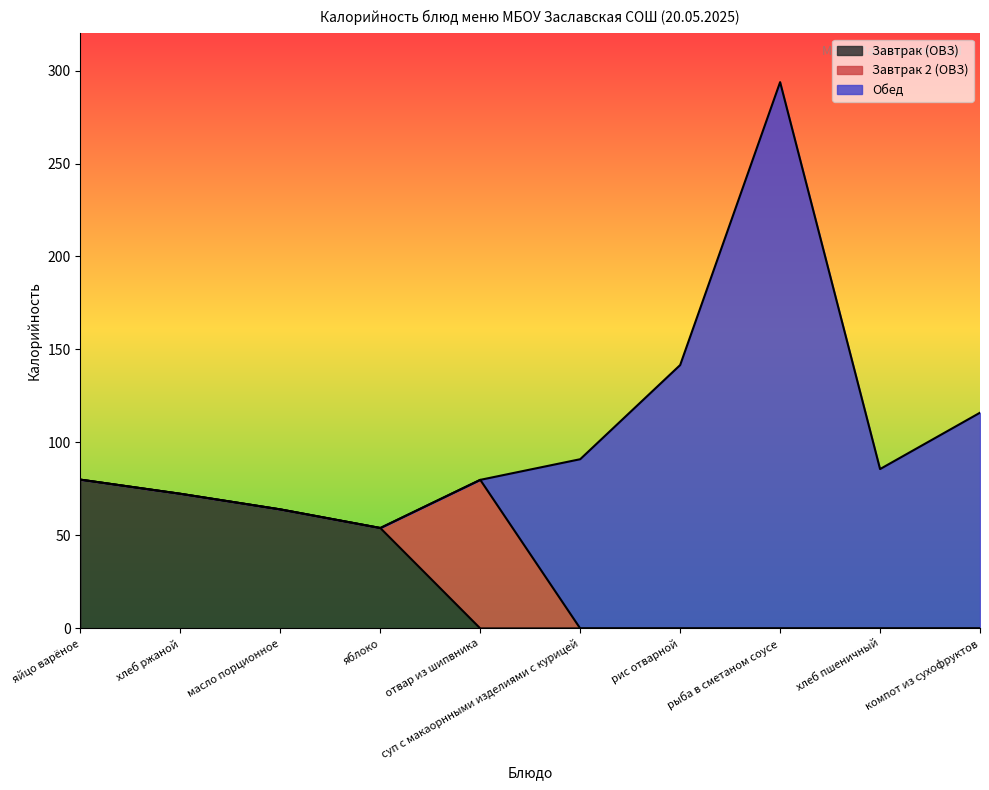

How many data points in Завтрак 2 (ОВЗ) are above 0?

1